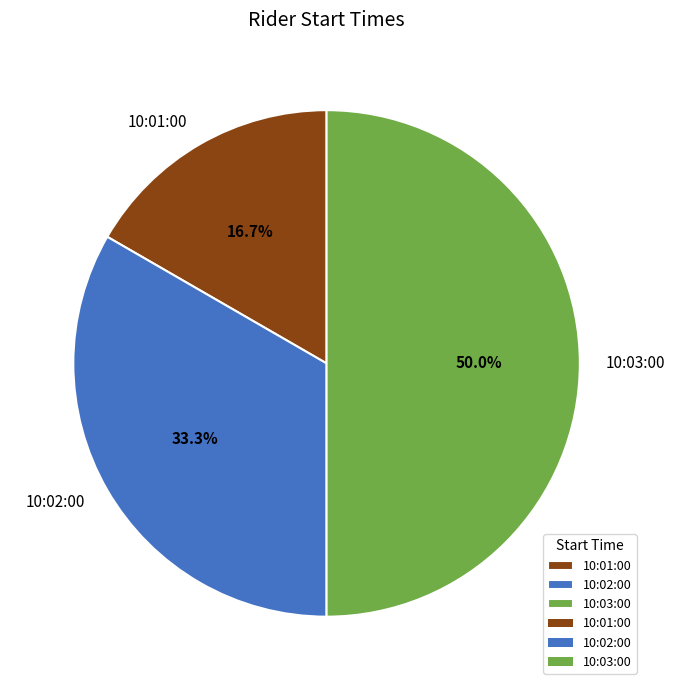

What portion of the pie excludes 10:01:00?

83.3%